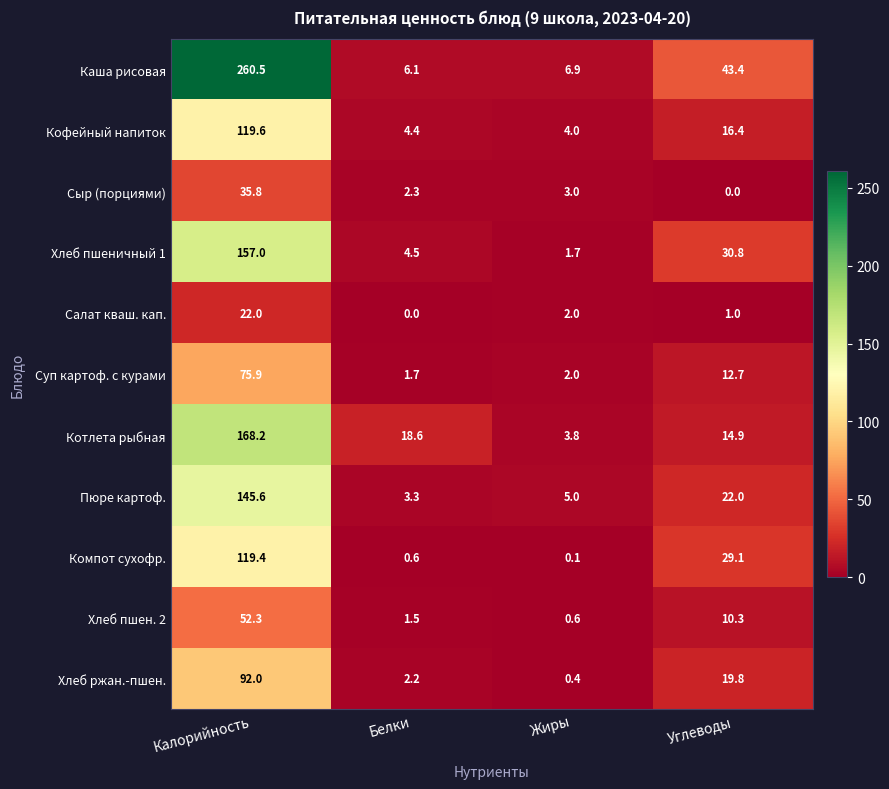

What is the maximum value for Салат кваш. кап.?

22.0